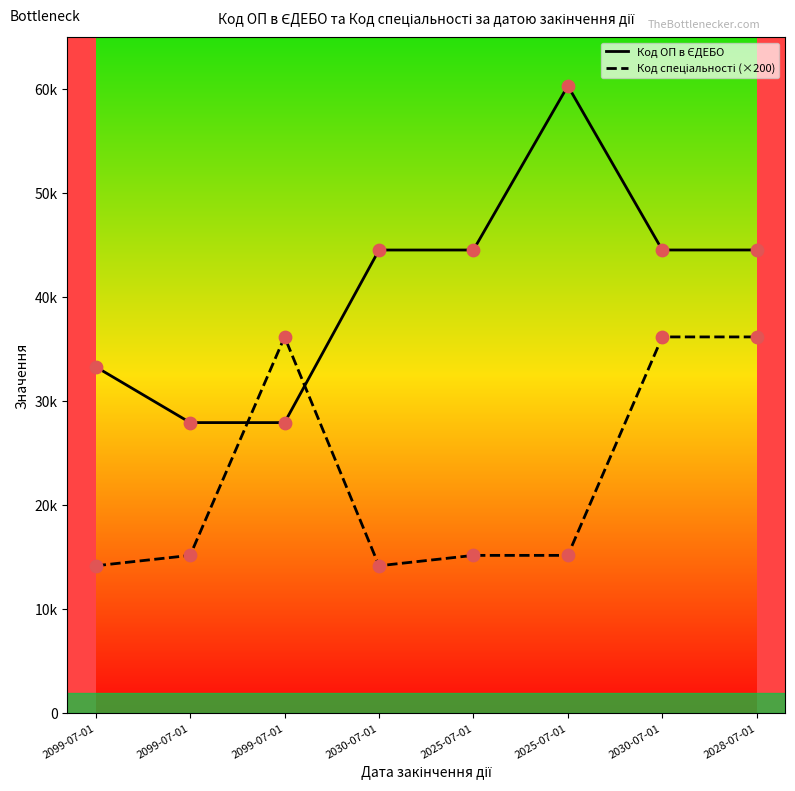

Does the chart have visible grid lines?

No